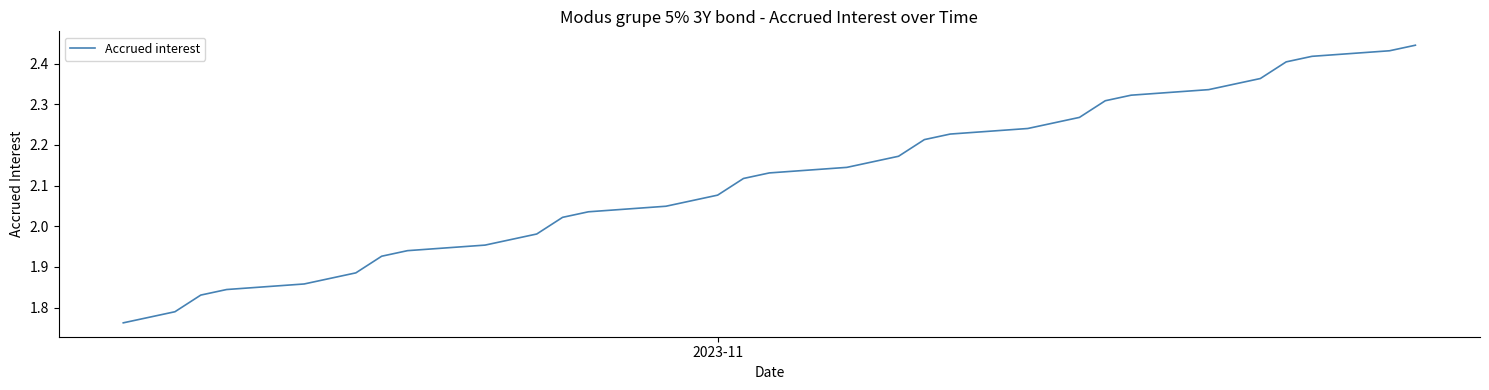

What is the difference between the maximum and minimum values?

0.7